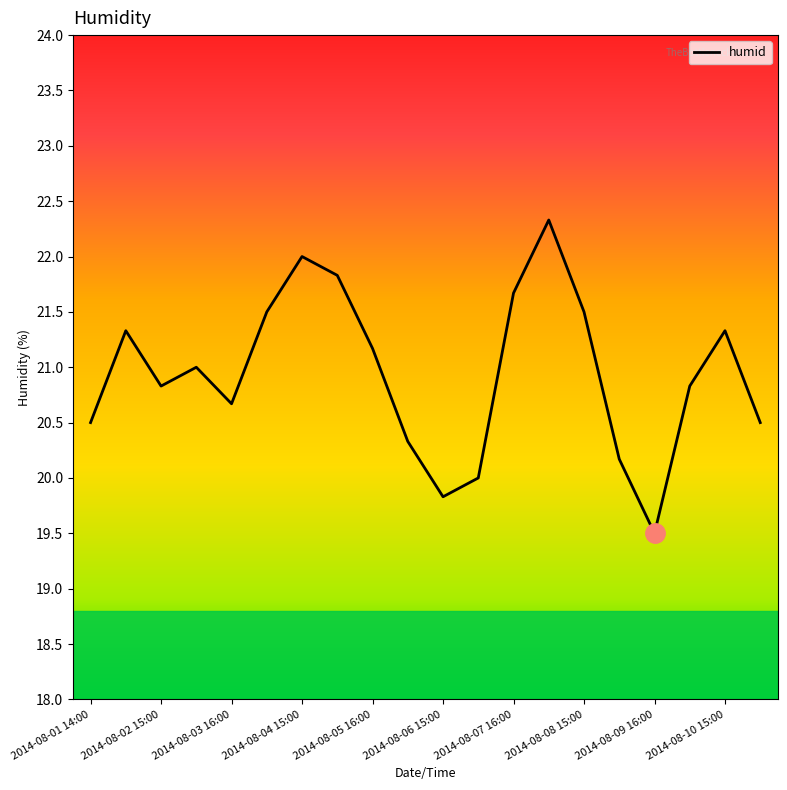

Does the chart have visible grid lines?

No